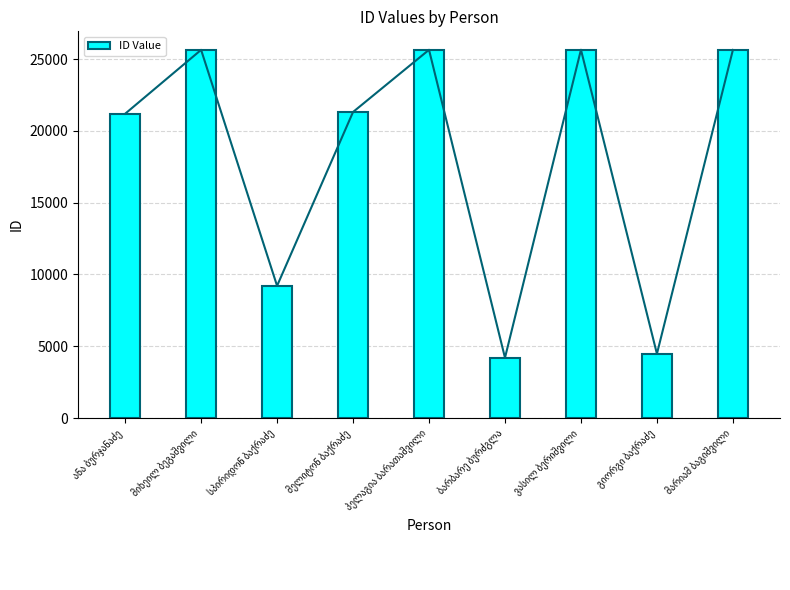

Reading left to right, what are all the values shown in this chart?

21194	25644	9207	21317	25648	4200	25652	4475	25640